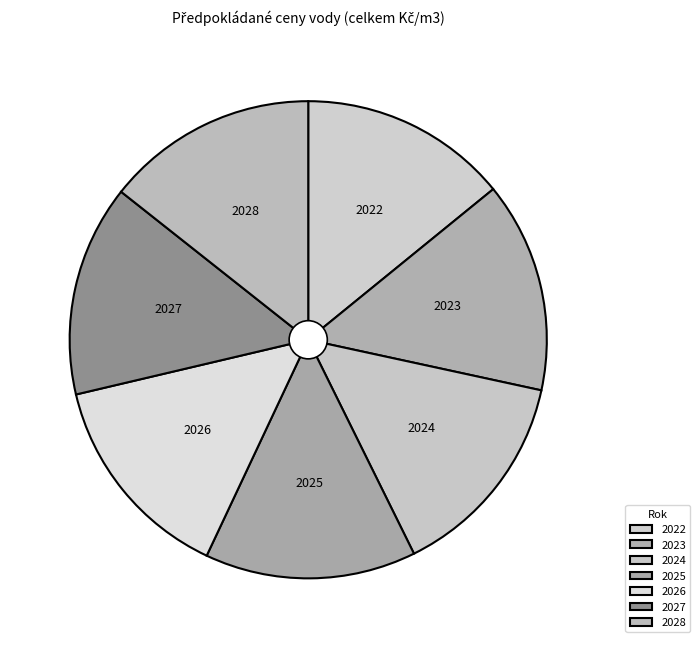

What is the change in value from 2025 to 2026?

+0.1